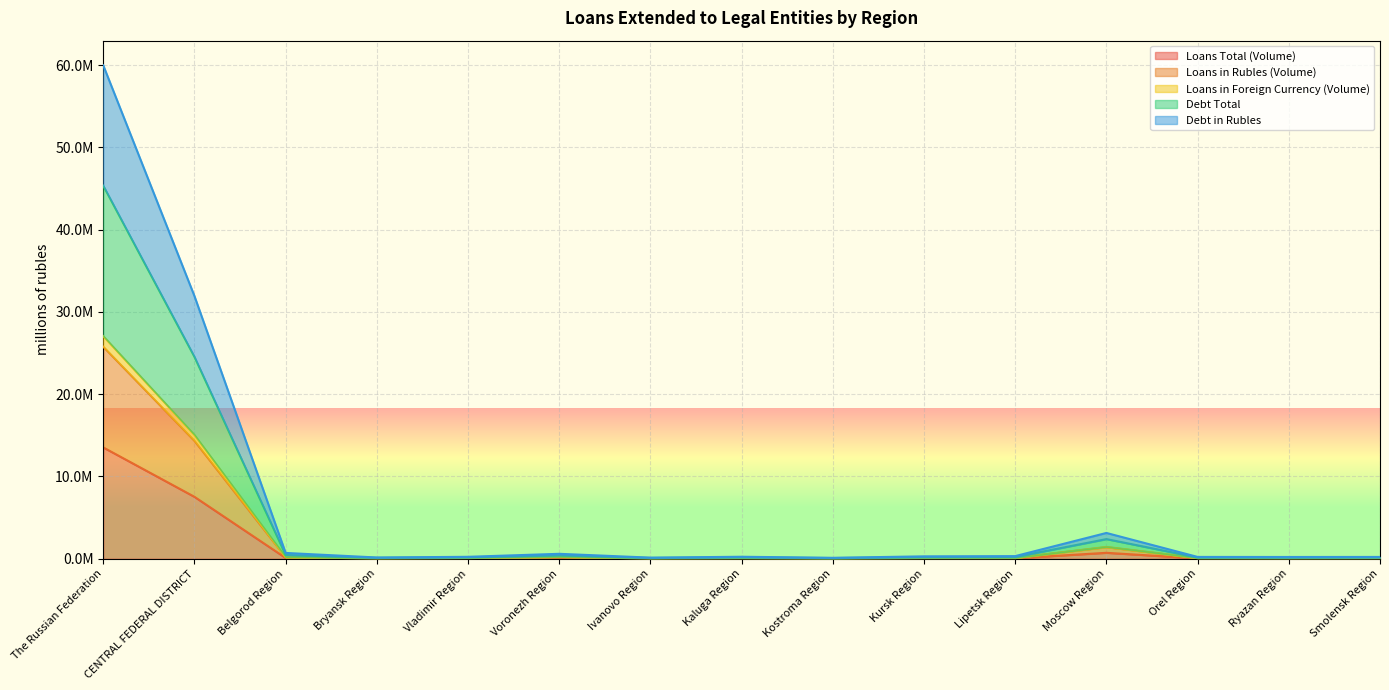

What is the difference between the highest and lowest values at Bryansk Region?

120648